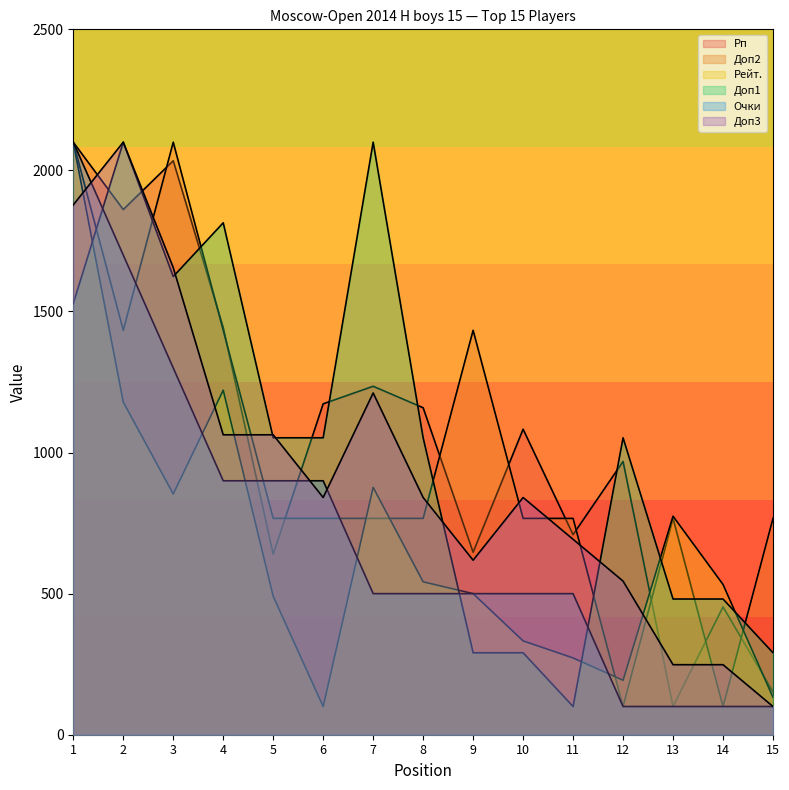

Reading left to right, what are all the values shown in this chart?

Рп: 1=2100.0	2=1861.2	3=2034.3	4=1442.6	5=639.8	6=1172.7	7=1234.9	8=1158.8	9=646.7	10=1082.7	11=709.0	12=968.5	13=100.0	14=452.9	15=151.9
Доп2: 1=2100.0	2=1433.3	3=2100.0	4=1433.3	5=766.7	6=766.7	7=766.7	8=766.7	9=1433.3	10=766.7	11=766.7	12=100.0	13=766.7	14=100.0	15=766.7
Рейт.: 1=2100.0	2=1179.1	3=853.5	4=1220.9	5=490.7	6=100.0	7=876.7	8=541.9	9=500.0	10=332.6	11=272.1	12=193.0	13=774.4	14=532.6	15=132.6
Доп1: 1=1528.6	2=2100.0	3=1623.8	4=1814.3	5=1052.4	6=1052.4	7=2100.0	8=1052.4	9=290.5	10=290.5	11=100.0	12=1052.4	13=481.0	14=481.0	15=290.5
Очки: 1=2100.0	2=1700.0	3=1300.0	4=900.0	5=900.0	6=900.0	7=500.0	8=500.0	9=500.0	10=500.0	11=500.0	12=100.0	13=100.0	14=100.0	15=100.0
Доп3: 1=1877.8	2=2100.0	3=1655.6	4=1063.0	5=1063.0	6=840.7	7=1211.1	8=840.7	9=618.5	10=840.7	11=692.6	12=544.4	13=248.1	14=248.1	15=100.0